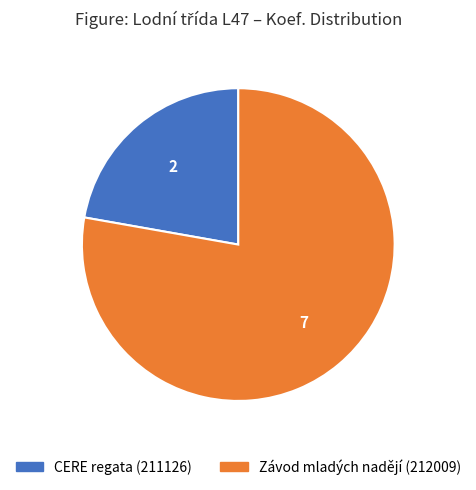

Rank the categories by value from lowest to highest.

CERE regata (211126), Závod mladých nadějí (212009)